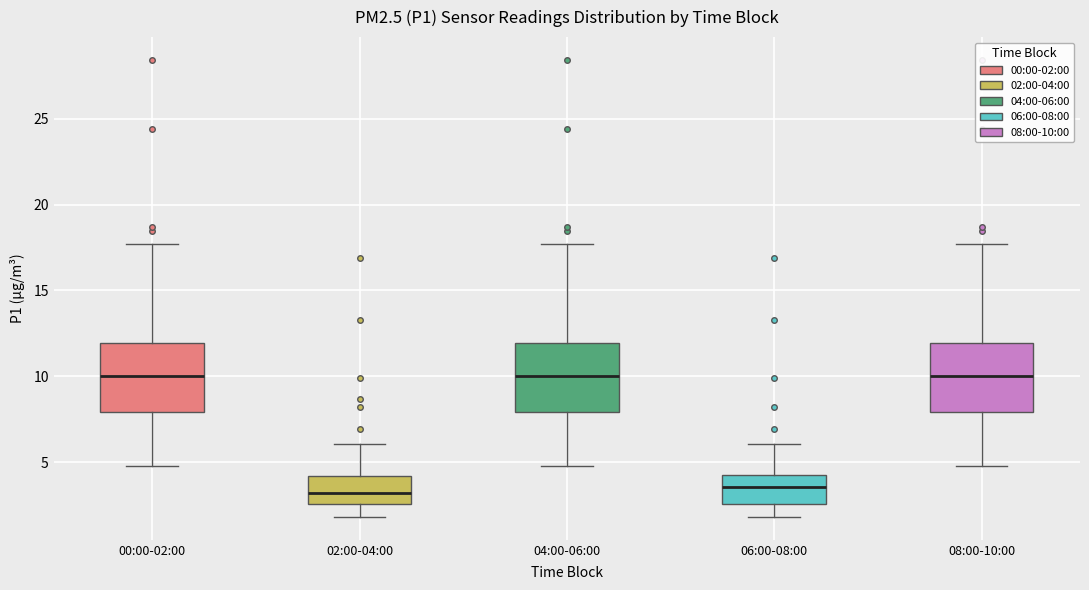

Reading left to right, transcribe this box plot: for each box, give where its median line is, the range the box spans, and where its two whiskers end, as read against the y-axis. The values are not printed on the chart, so give them approximately, as read against the axis.

00:00-02:00: median 10.0, box 8.0 to 12.0, whiskers 5.0 to 17.5
02:00-04:00: median 3.0, box 2.5 to 4.0, whiskers 2.0 to 6.0
04:00-06:00: median 10.0, box 8.0 to 12.0, whiskers 5.0 to 17.5
06:00-08:00: median 3.5, box 2.5 to 4.5, whiskers 2.0 to 6.0
08:00-10:00: median 10.0, box 8.0 to 12.0, whiskers 5.0 to 17.5